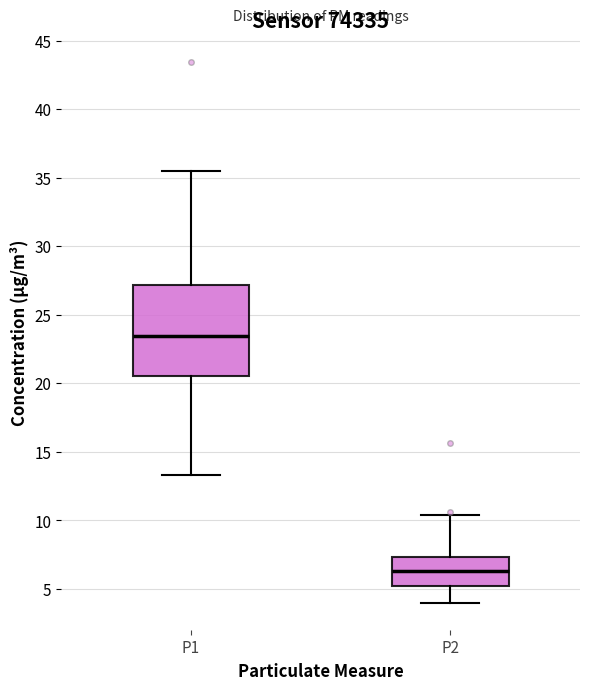

Which box is the tallest, from its lower edge to its upper edge?

P1